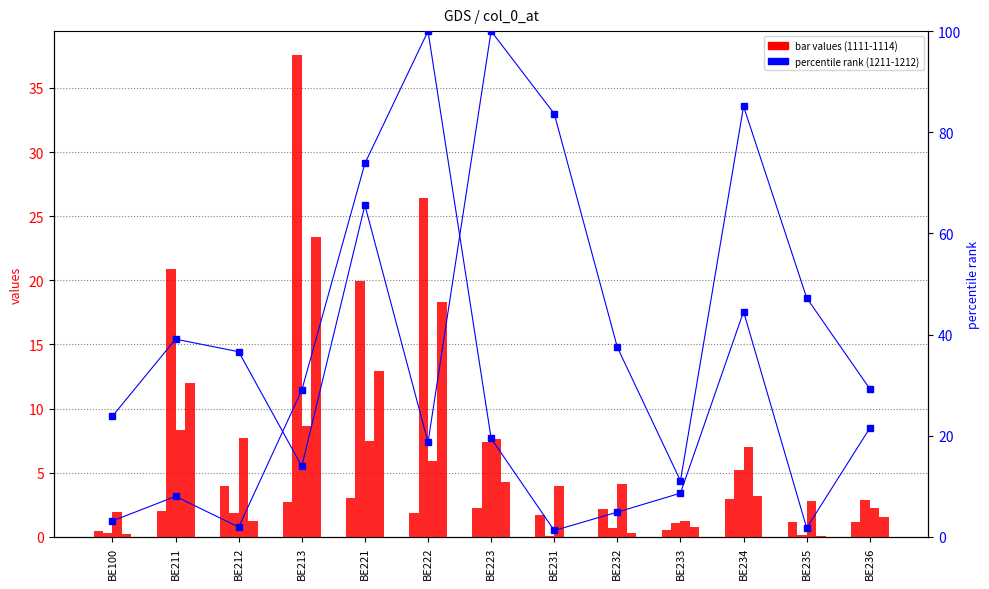

Which category has the highest value in the 1111 series?

BE212